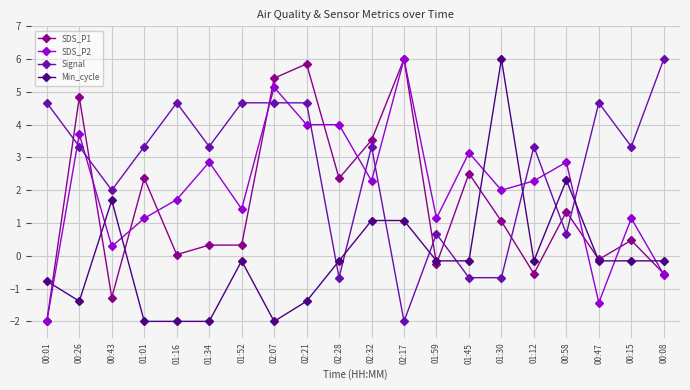

List the series in order of their overall mean, highest first.

Signal, SDS_P2, SDS_P1, Min_cycle